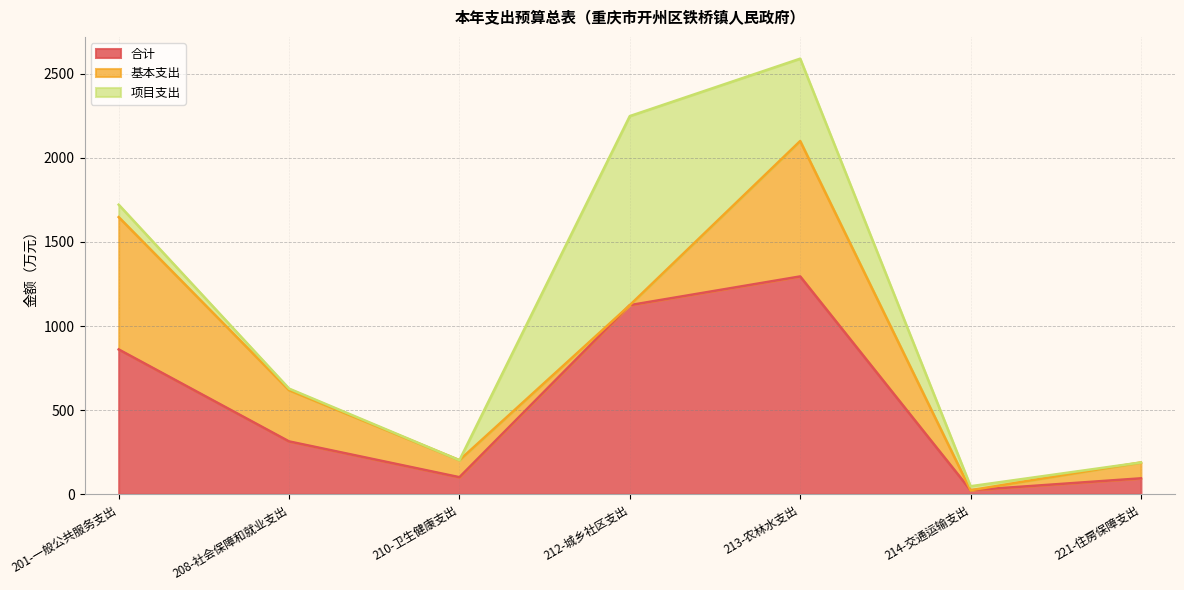

The 合计 series shows 860.7 at 201-一般公共服务支出. True or false?

True